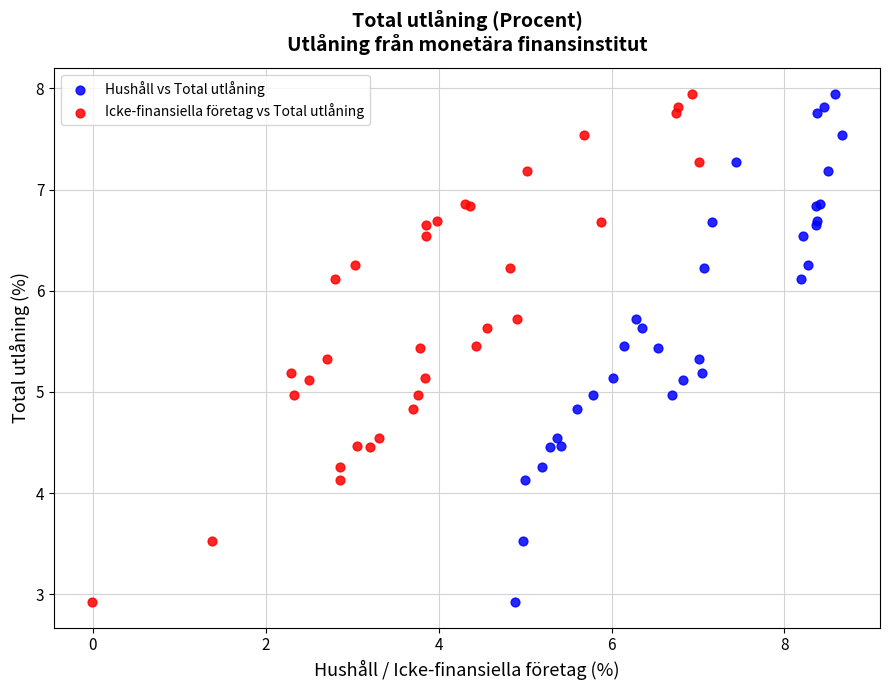

What are all the series names shown in the legend?

Hushåll vs Total utlåning, Icke-finansiella företag vs Total utlåning